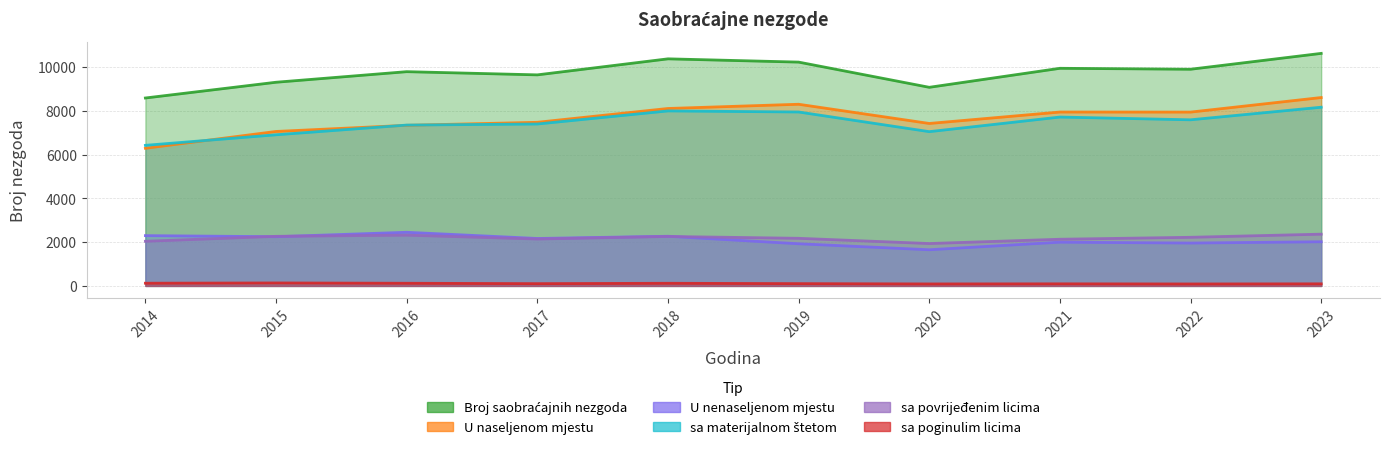

What is the smallest value displayed?

89